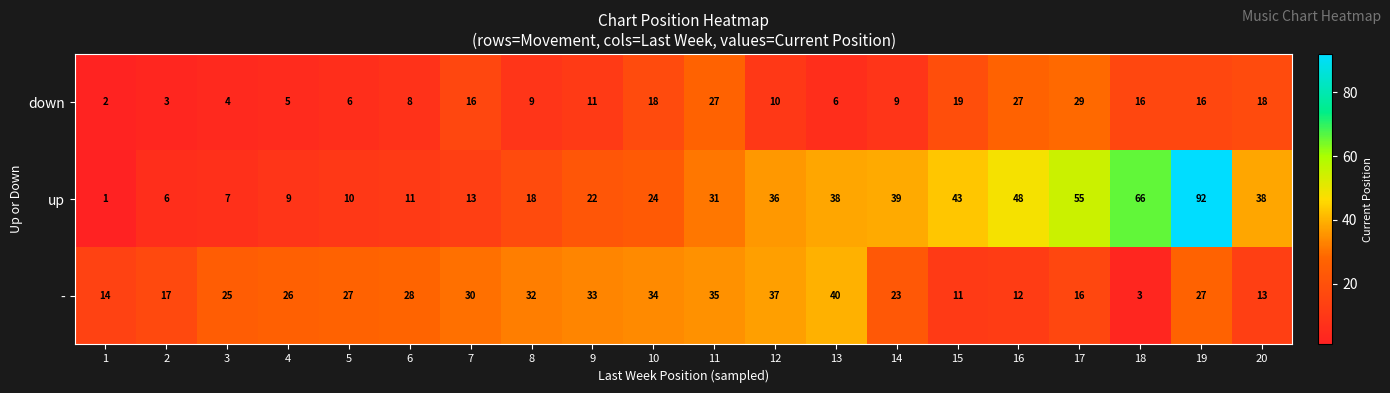

What is the difference between the - values at 20 and 4?

13